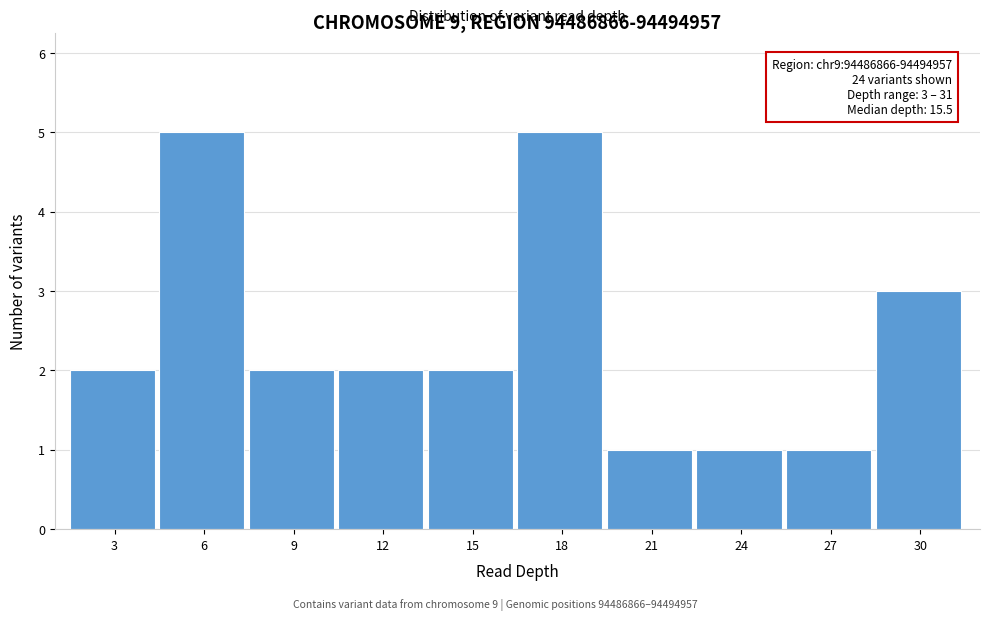

Reading left to right, list all the values displayed in this chart.

3=2	6=5	9=2	12=2	15=2	18=5	21=1	24=1	27=1	30=3